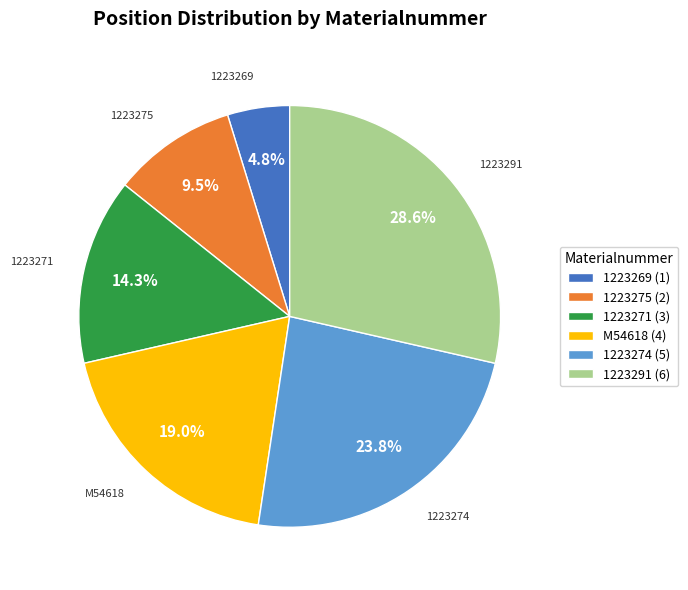

Count the number of slices in the pie.

6